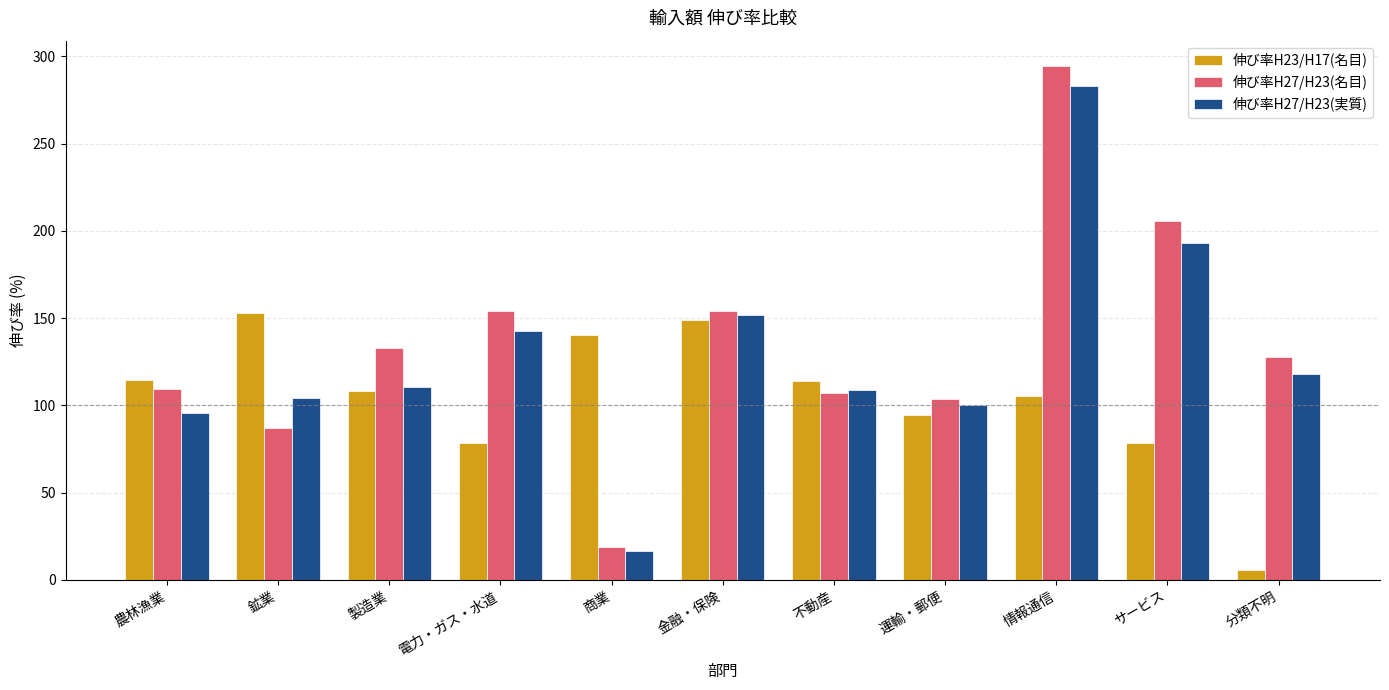

True or false: 伸び率H23/H17(名目) has a value of 78.6 at 電力・ガス・水道.

True